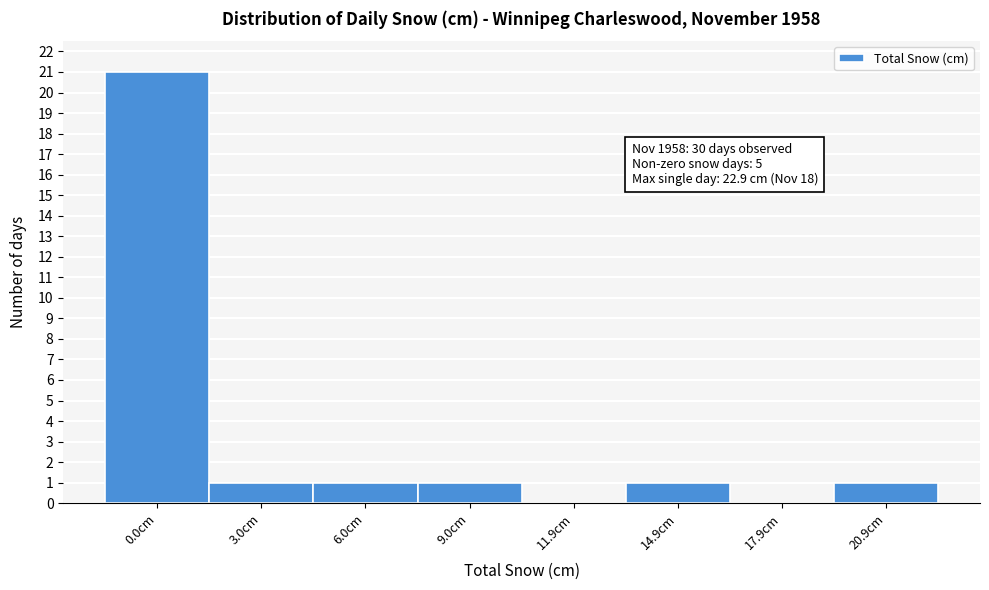

Reading left to right, what are all the values shown in this chart?

0.0cm=21	3.0cm=1	6.0cm=1	9.0cm=1	11.9cm=0	14.9cm=1	17.9cm=0	20.9cm=1